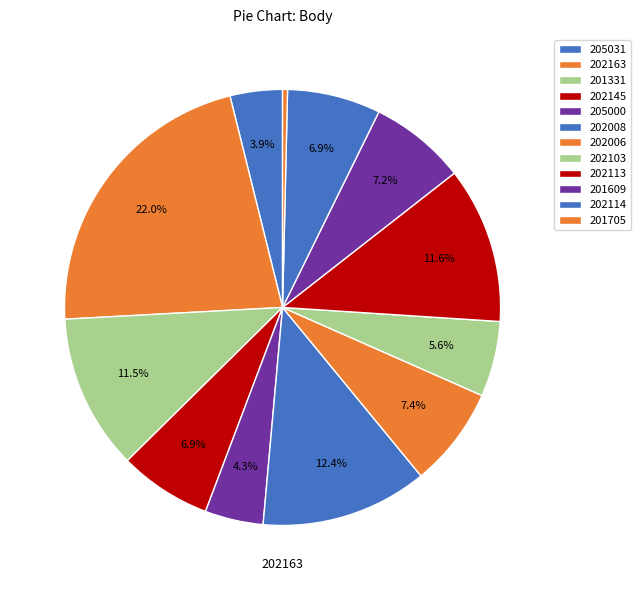

Is there a majority slice in this chart?

No